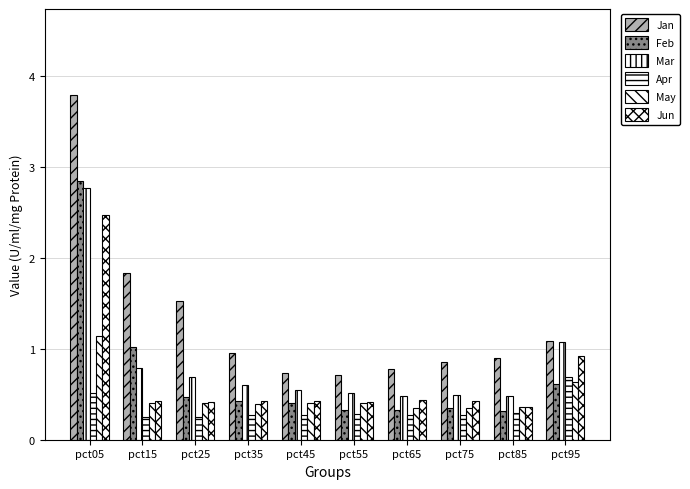

At which label does Feb reach its minimum?

pct85